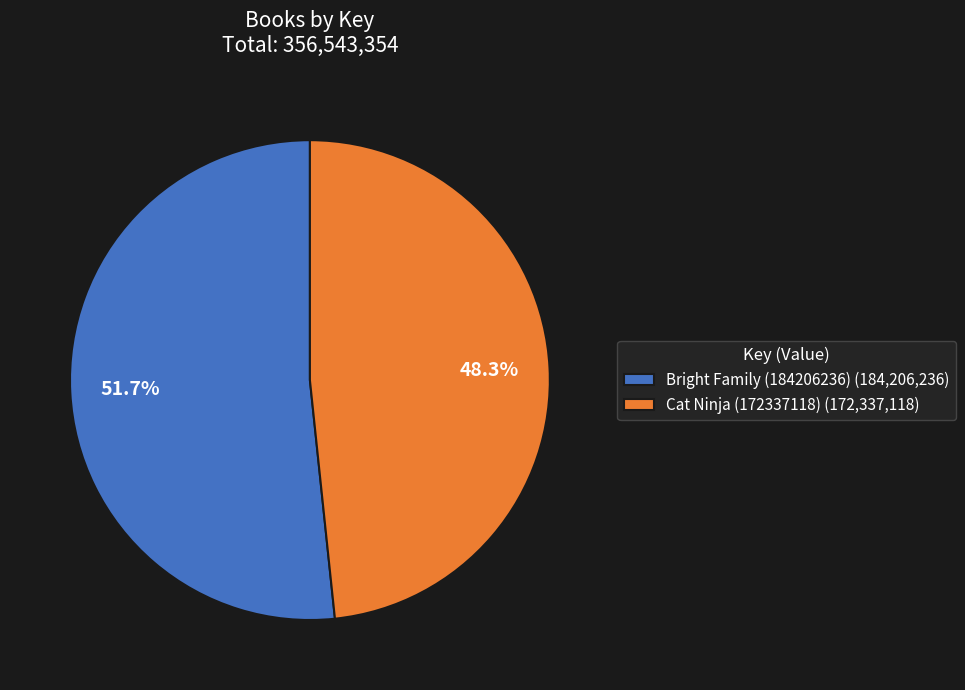

To the nearest percent, what percentage of the pie is Bright Family (184206236)?

52%